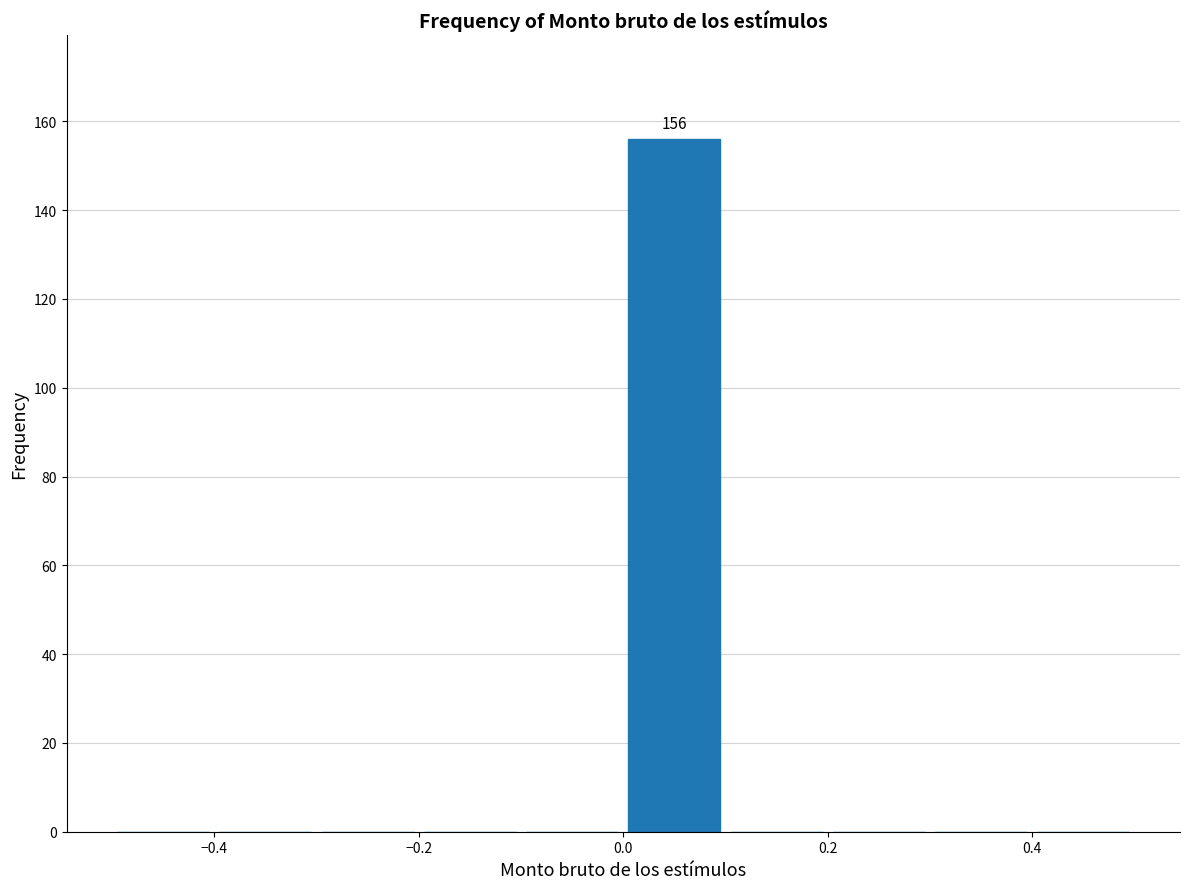

Which range on the x-axis has the tallest bar?

0.0 to 0.1